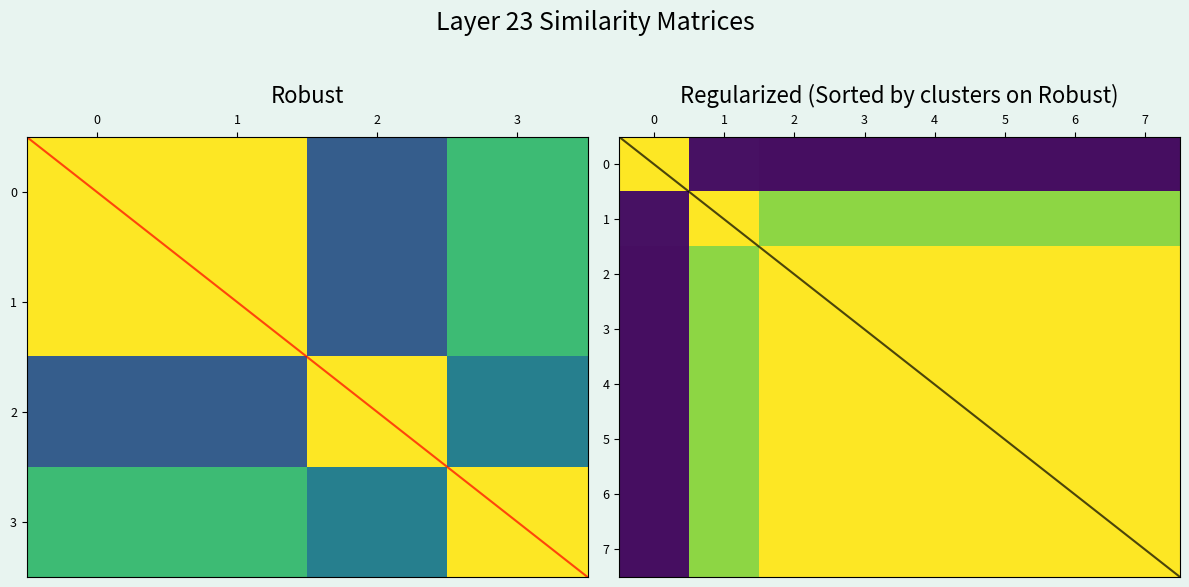

Count the 3 values in the range 1 to 2.

6